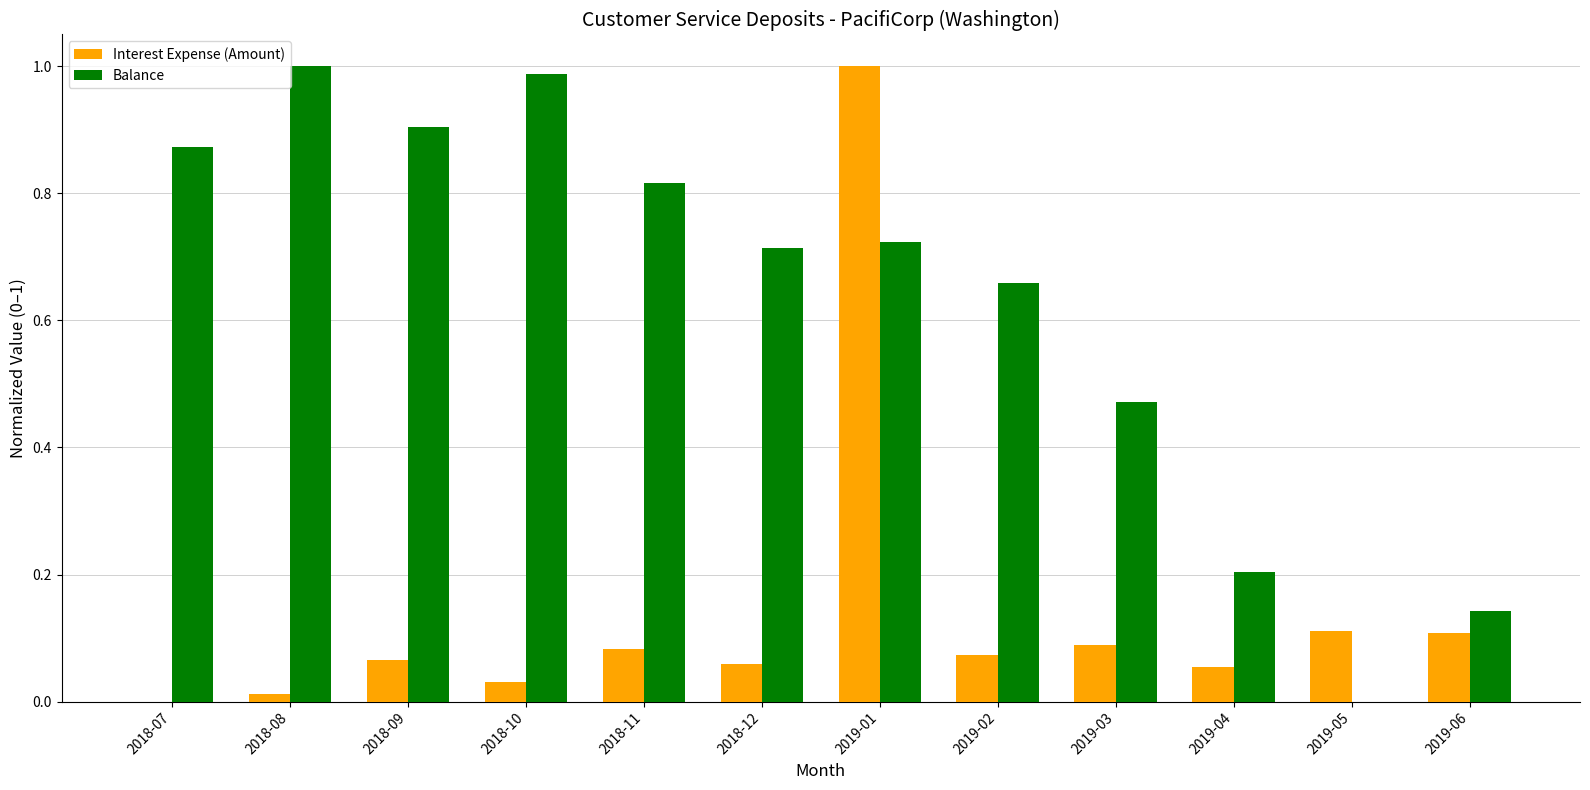

How many groups of bars are there?

12